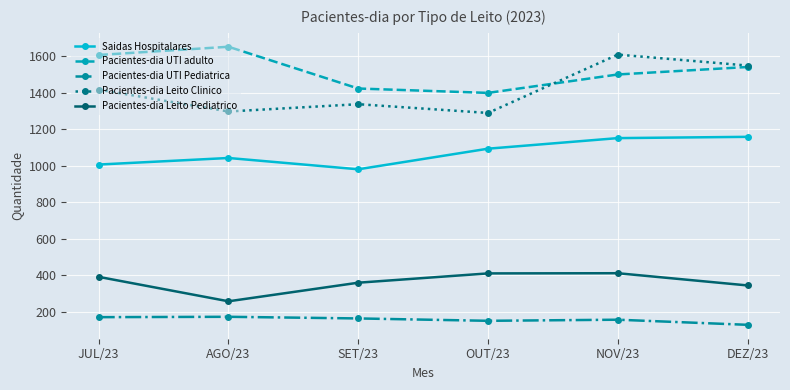

What is the approximate value of Pacientes-dia UTI adulto at JUL/23?

1608